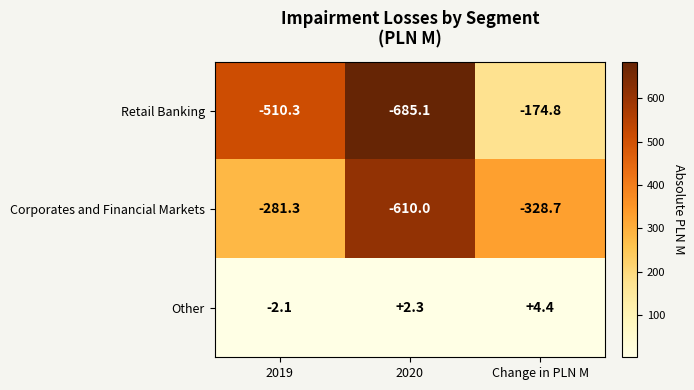

Rank the series at Change in PLN M from lowest to highest value.

Corporates and Financial Markets, Retail Banking, Other